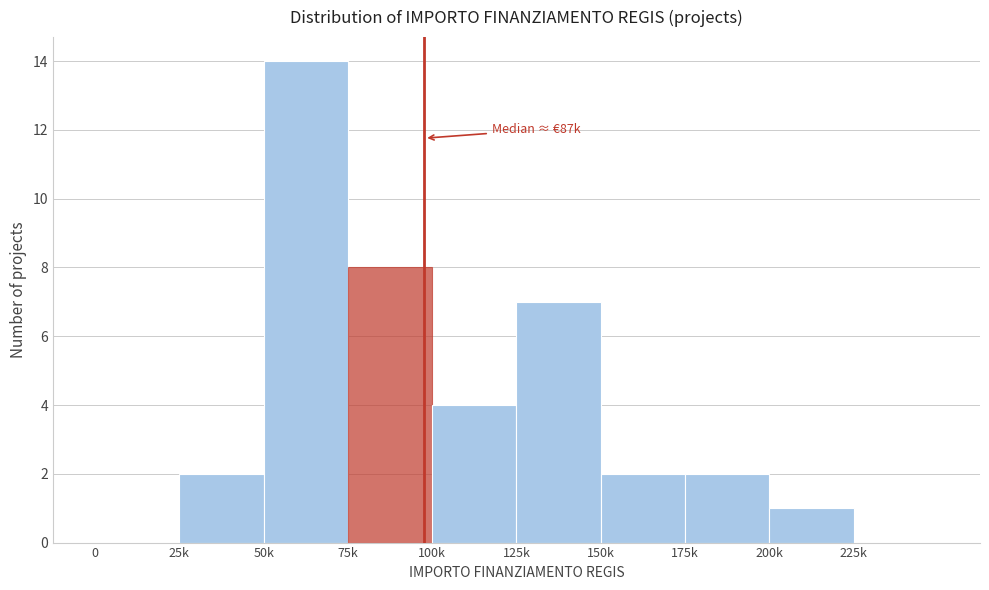

Reading left to right, list all the values displayed in this chart.

0=0	25k=2	50k=14	75k=8	100k=4	125k=7	150k=2	175k=2	200k=1	225k=0